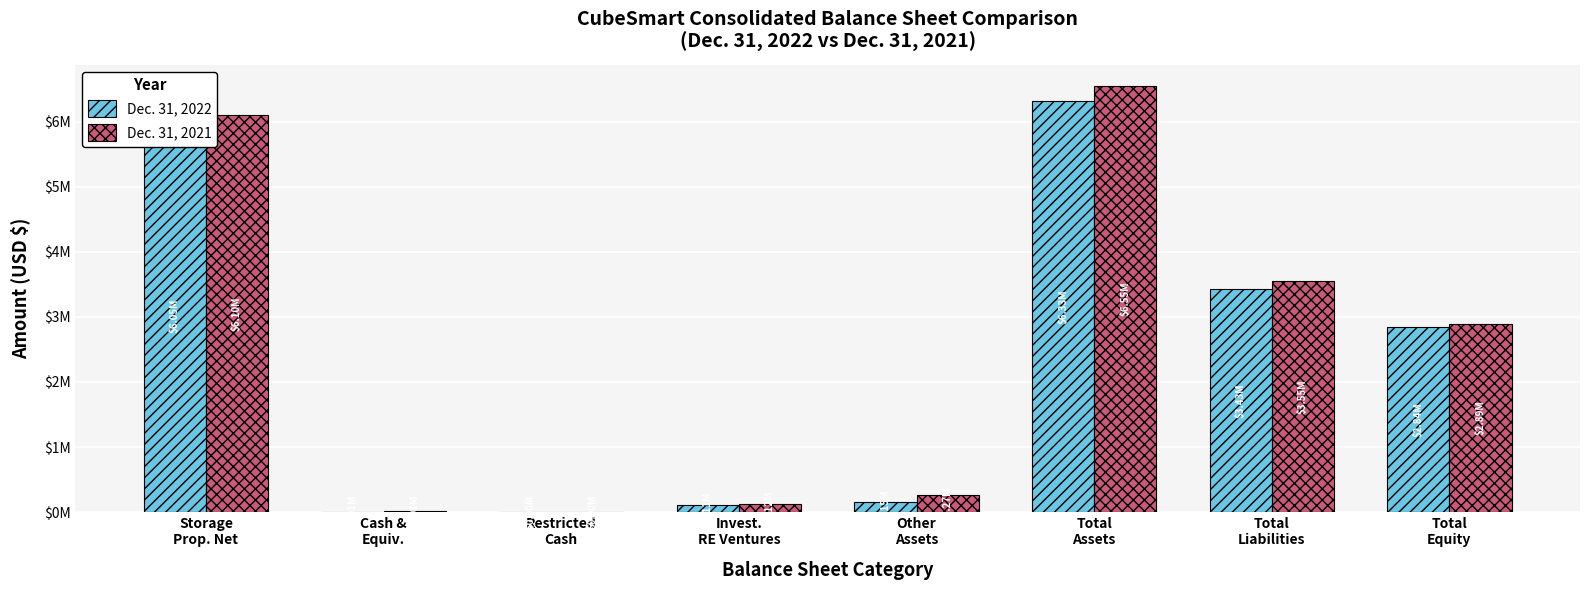

At which category does the chart reach its minimum across all series?

Restricted
Cash